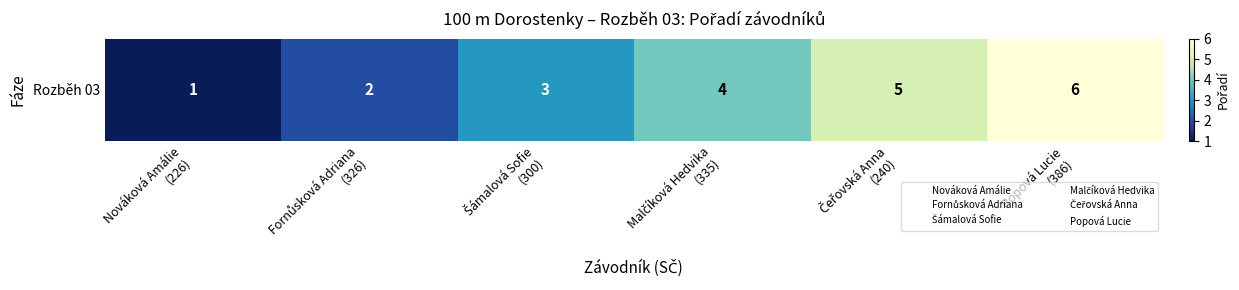

What is the maximum value shown in the chart?

6